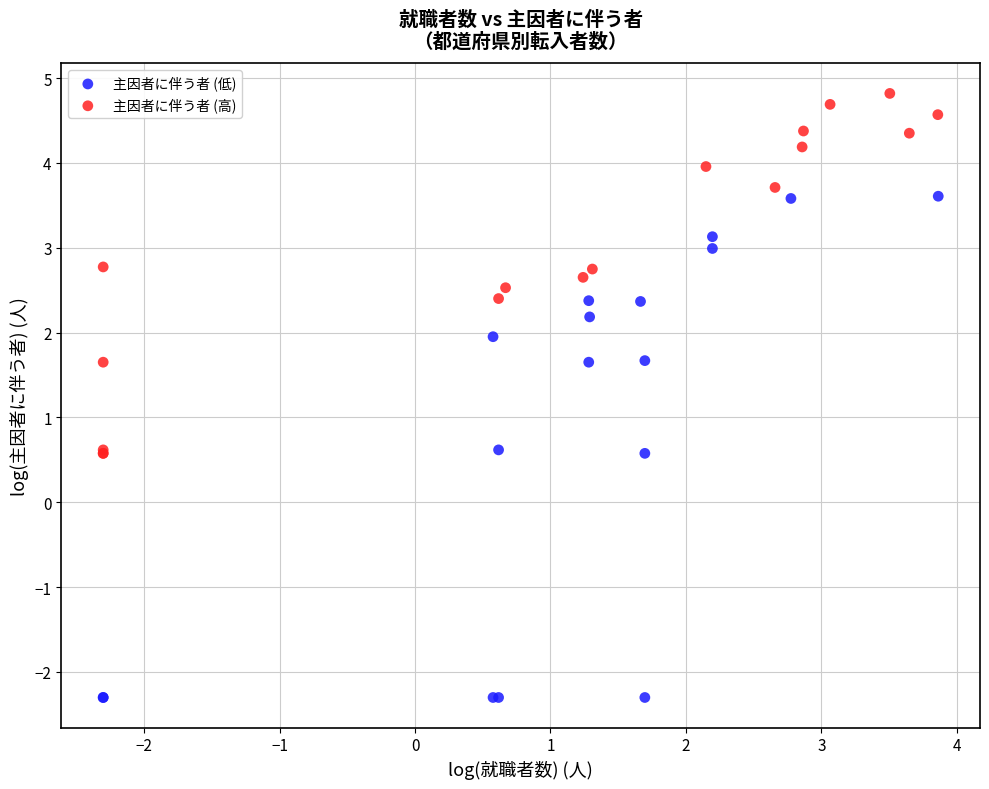

Which series contains the lowest Y value?

主因者に伴う者 (低)